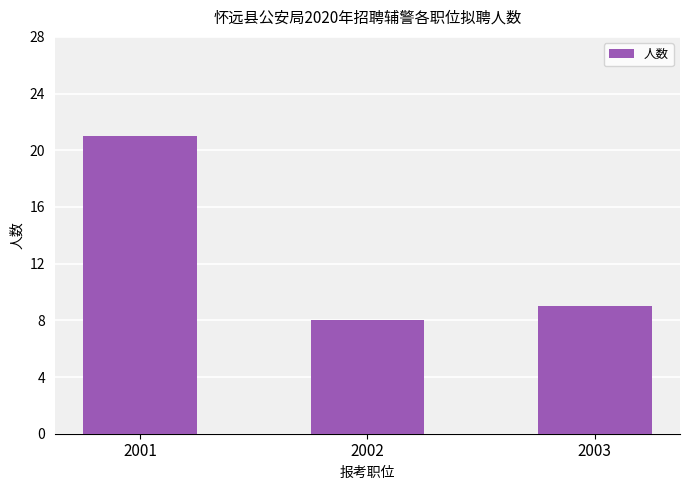

At which label does the data first exceed 9?

2001